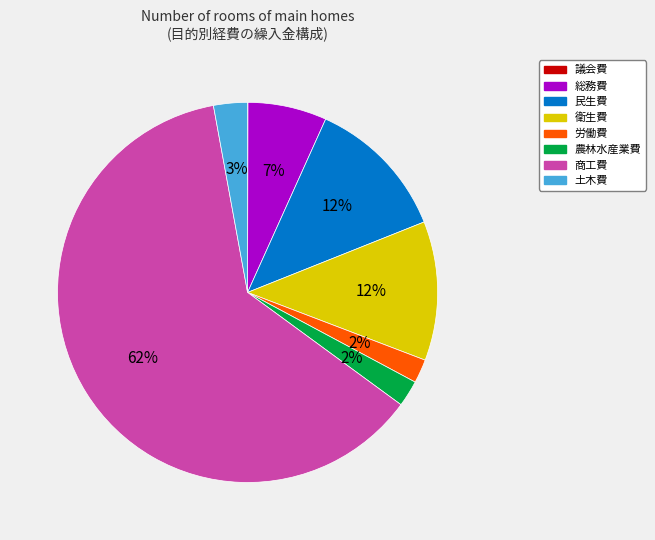

True or false: 民生費 accounts for 12% of the total.

True